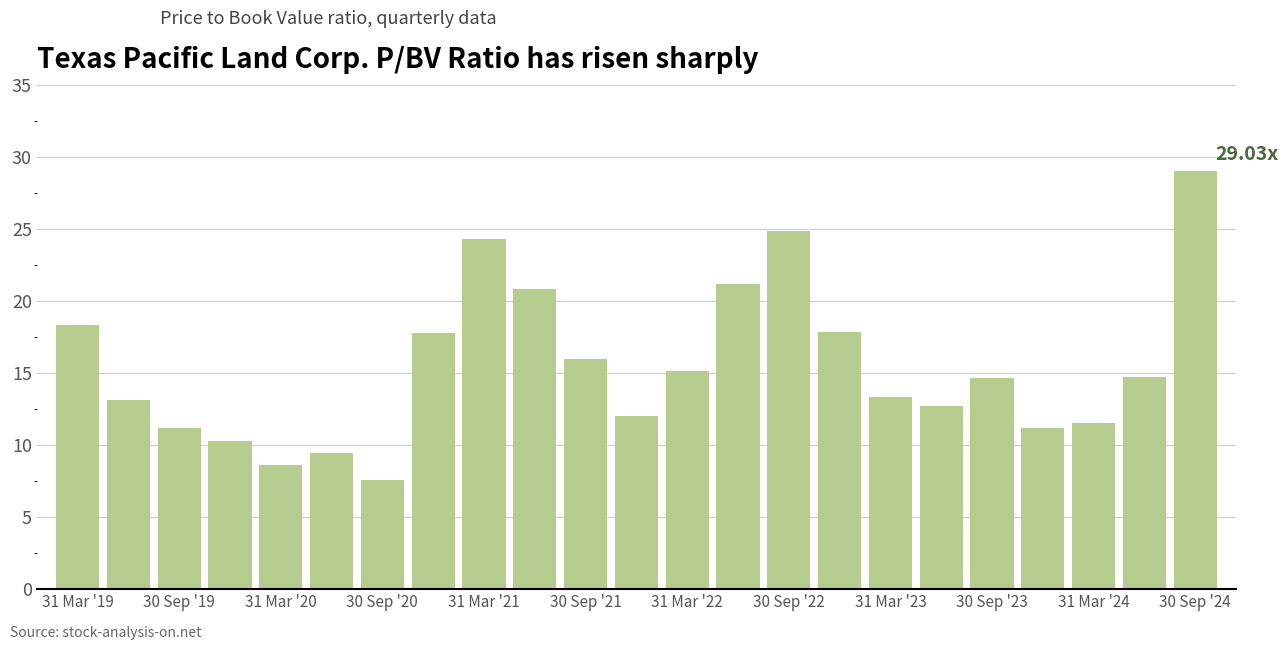

What is the difference between the second highest and second lowest values?

16.3